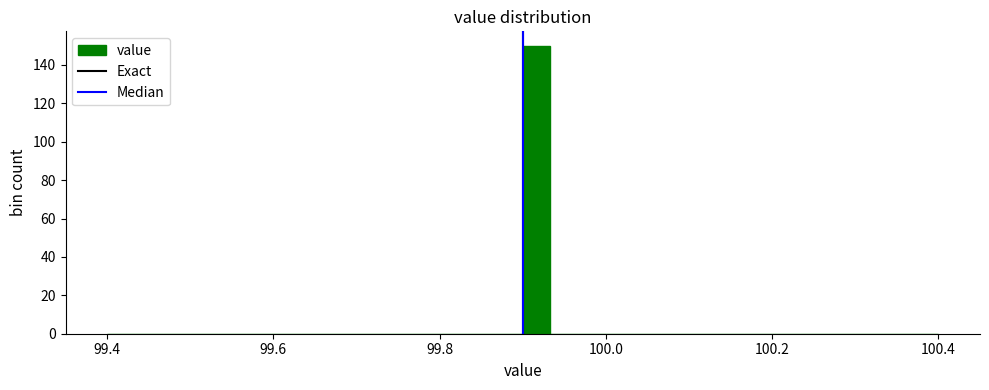

Read against the x-axis, roughly where is the centre of the tallest bar?

99.92